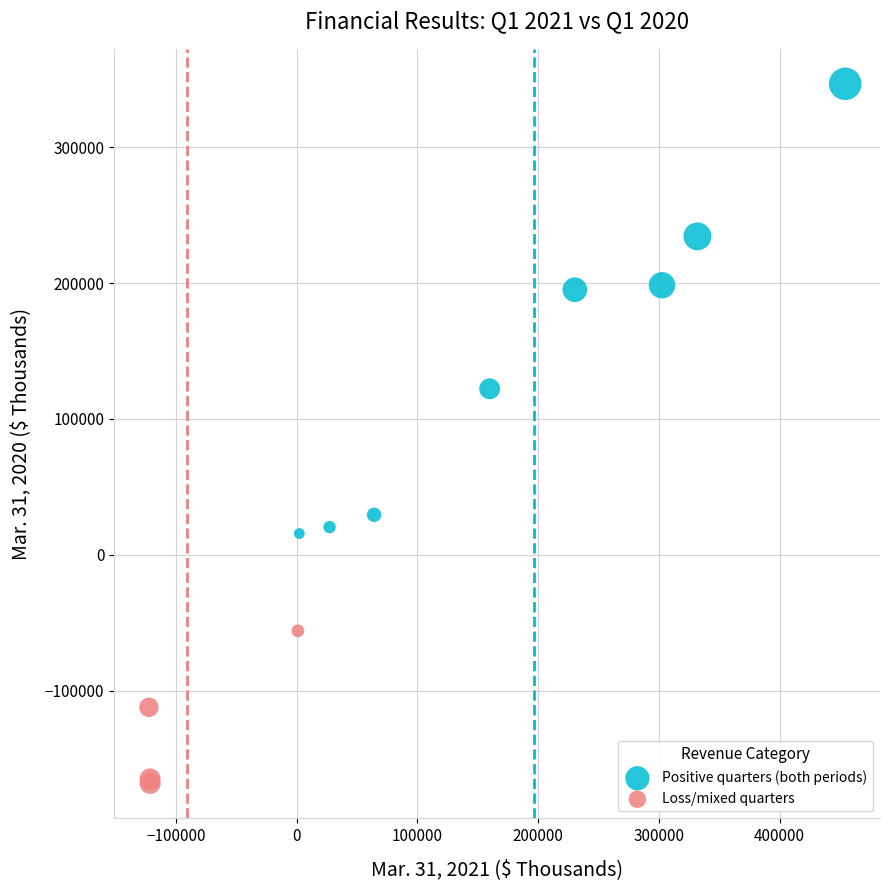

Which series contains the highest Y value?

Positive quarters (both periods)